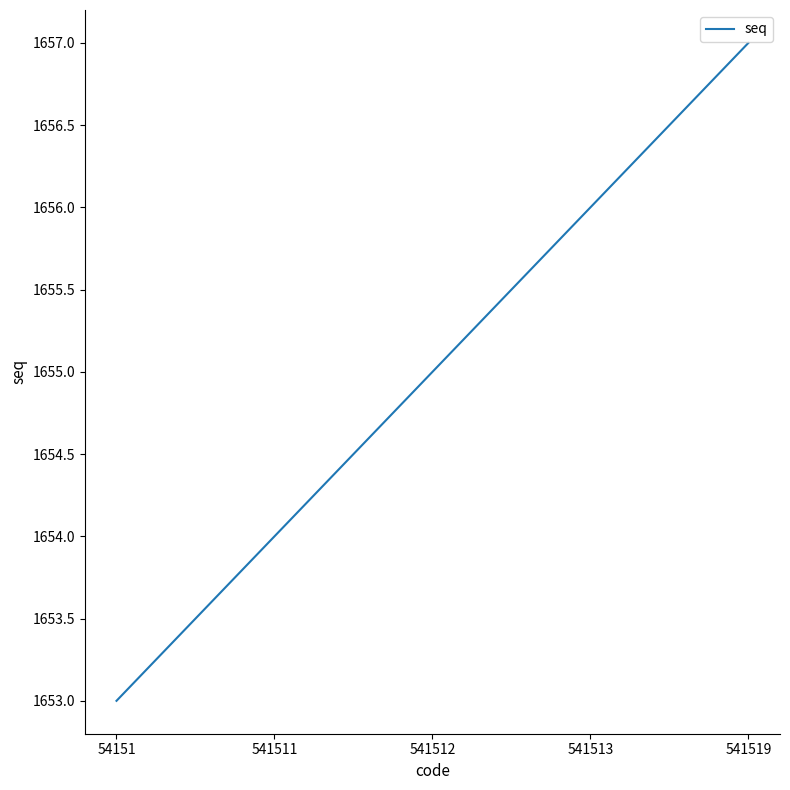

Between 54151 and 541511, which is larger?

541511